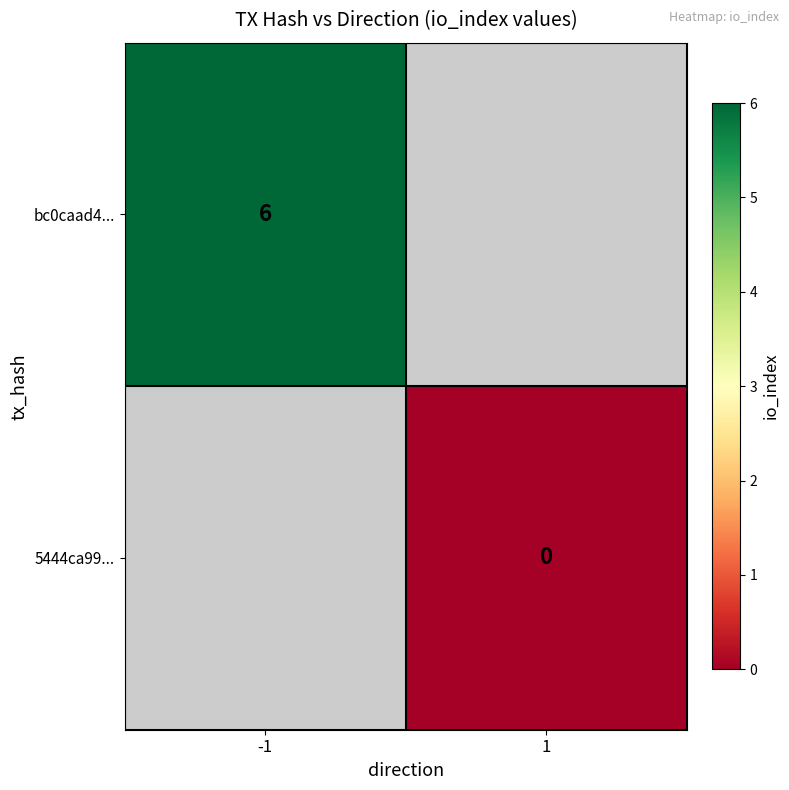

Is it true that bc0caad4... equals 6 at -1?

True